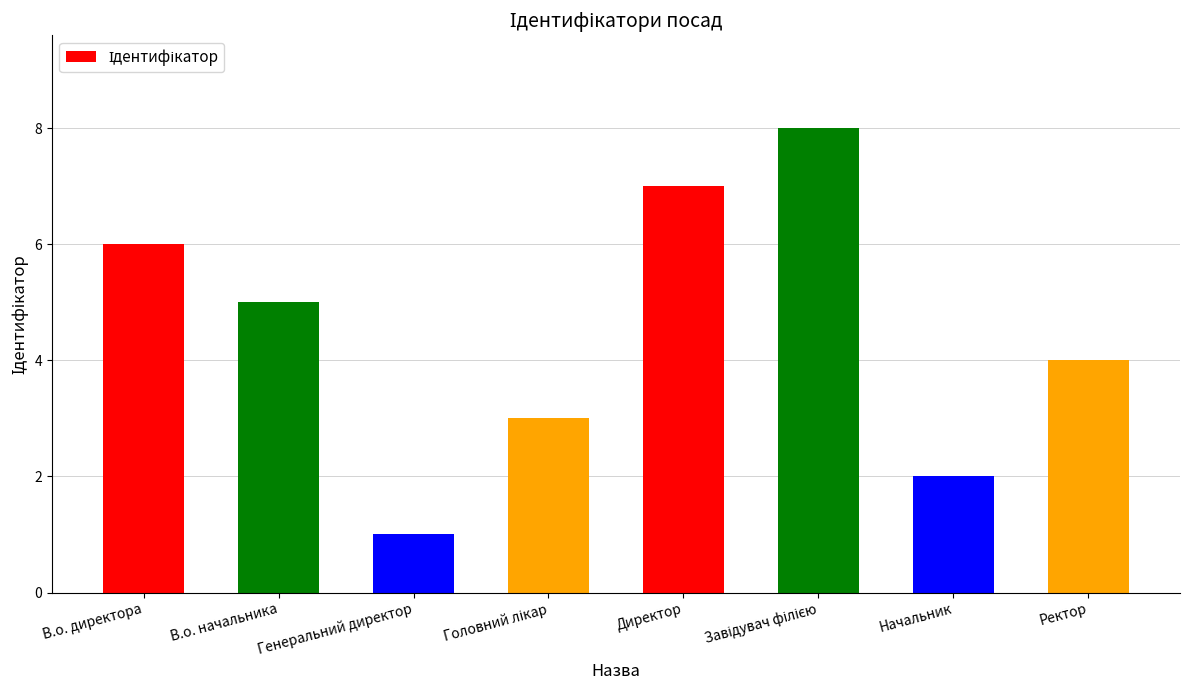

How many bars are there in total?

8